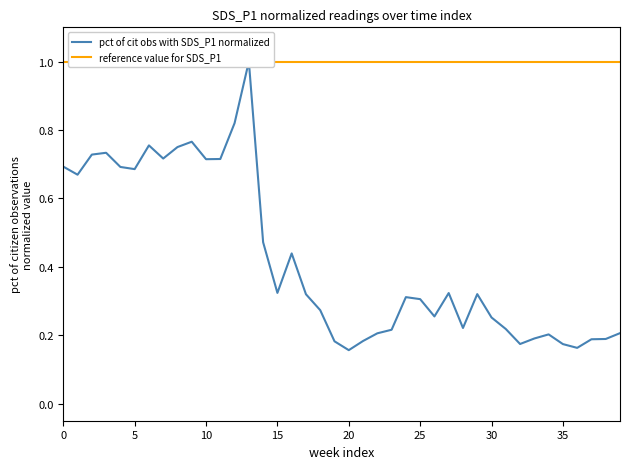

True or false: reference value for SDS_P1 and pct of cit obs with SDS_P1 normalized intersect in this chart.

False